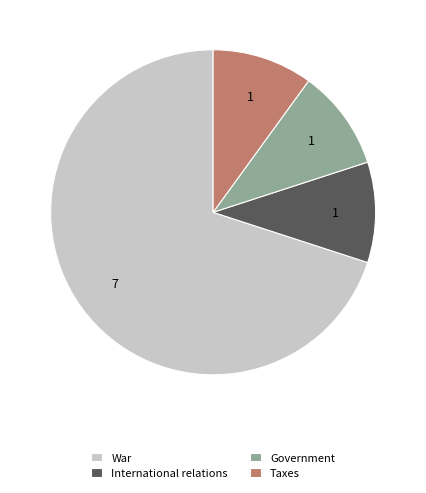

Combined, do War and Taxes account for over 50%?

Yes